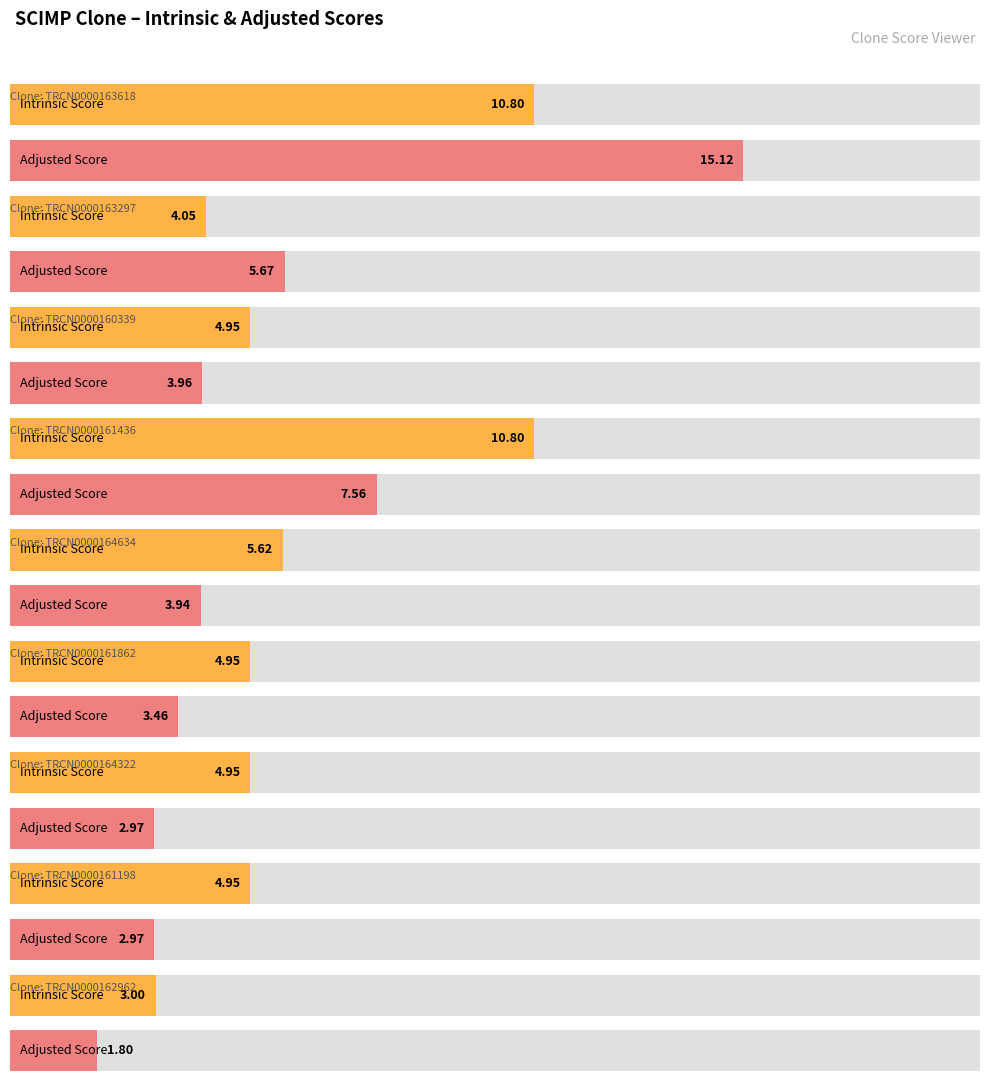

What are all the series names shown in the legend?

Adjusted Score, Intrinsic Score